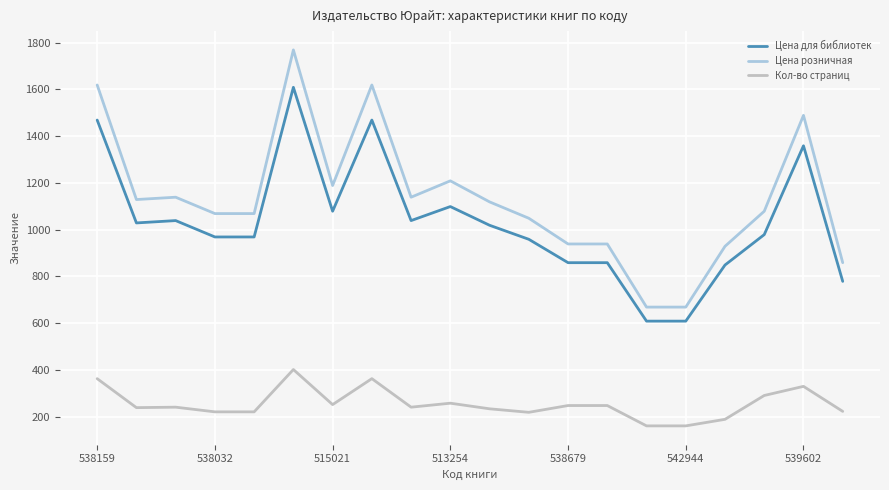

Which series has the largest total across all categories?

Цена розничная